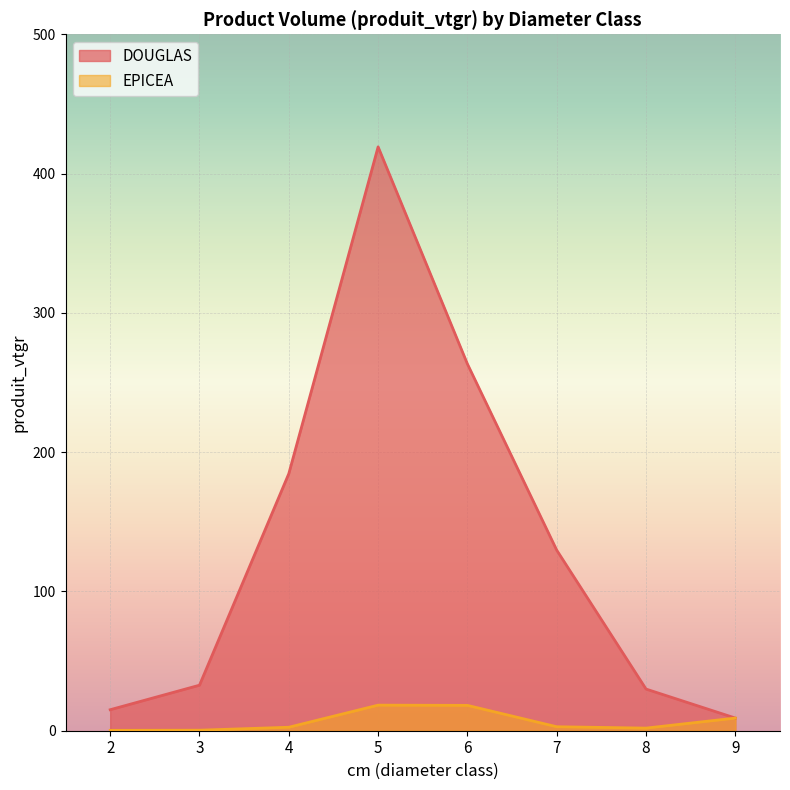

What is the difference between the maximum and second lowest values in the DOUGLAS series?

404.1